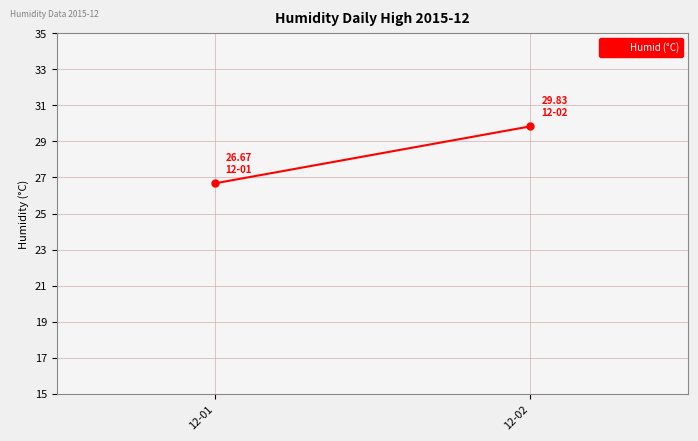

Rank the categories by value from lowest to highest.

12-01, 12-02